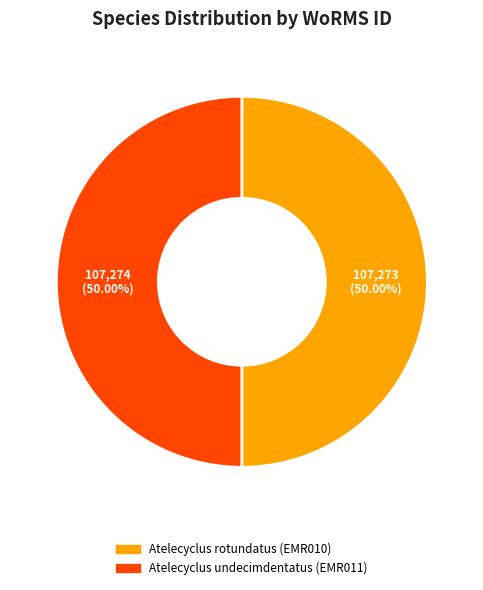

Is it true that Atelecyclus rotundatus (EMR010) is 50% of the pie?

True